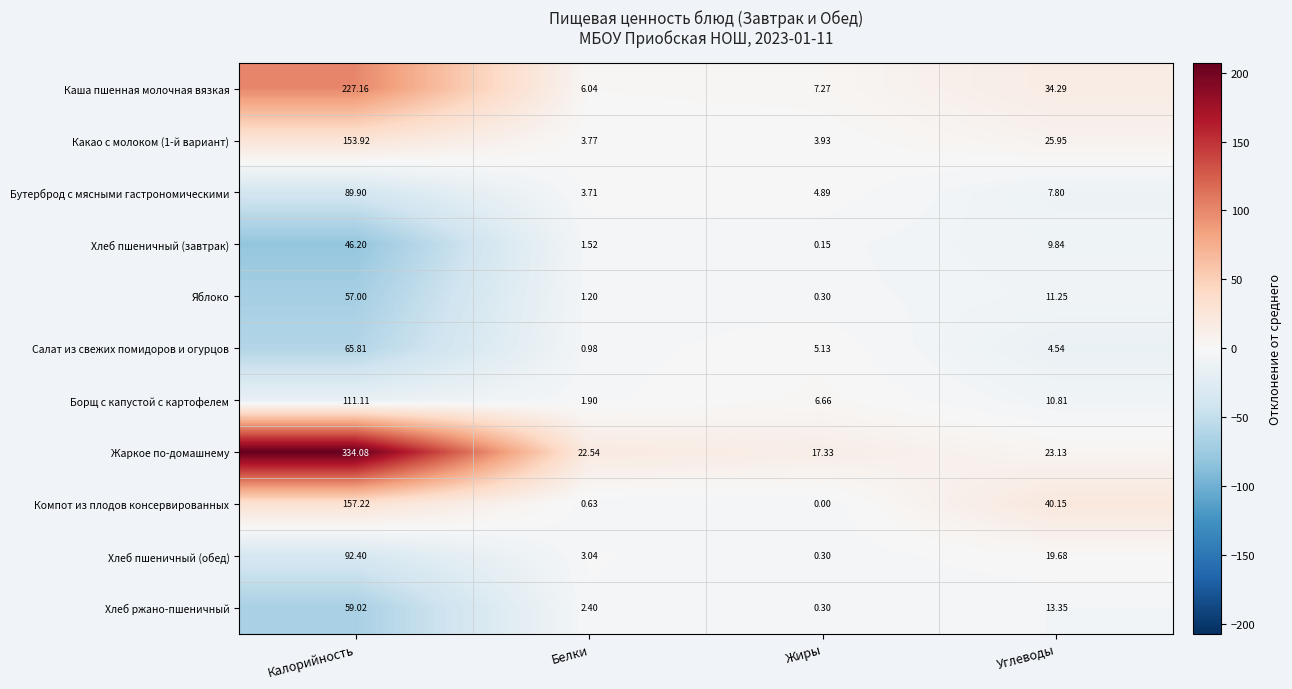

Count the number of data series in this chart.

11